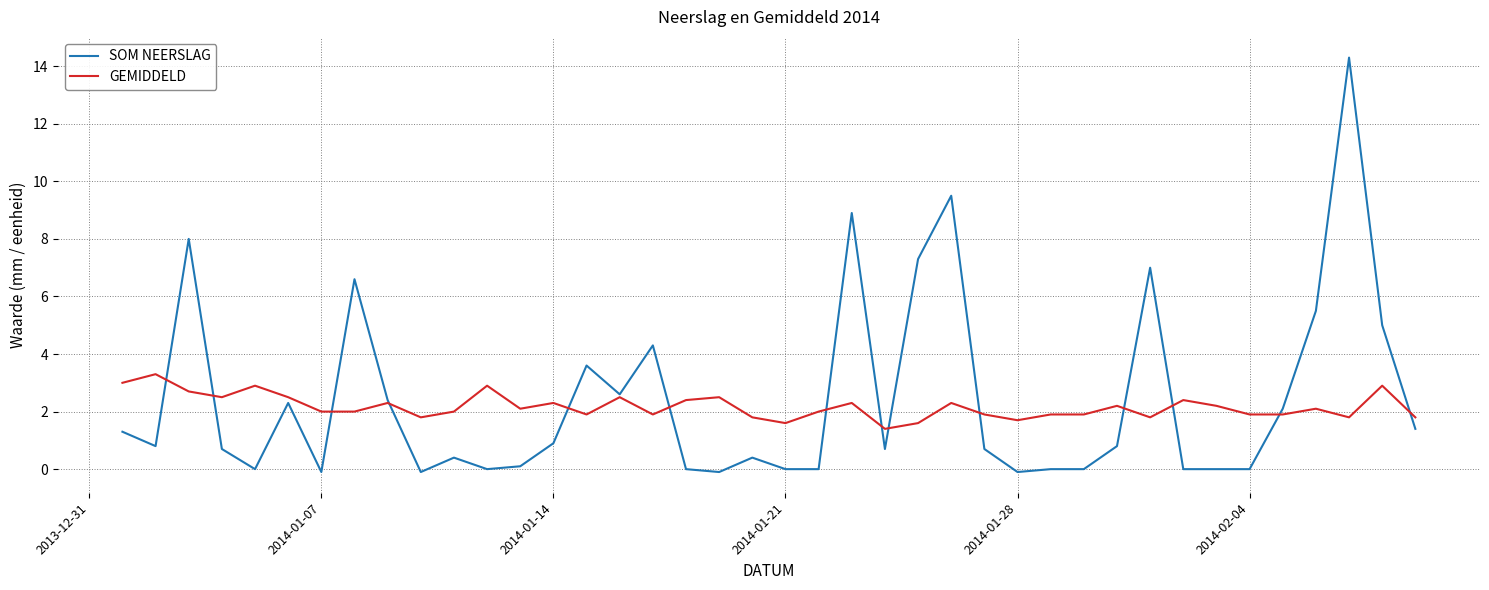

What is the maximum value shown in the chart?

14.3